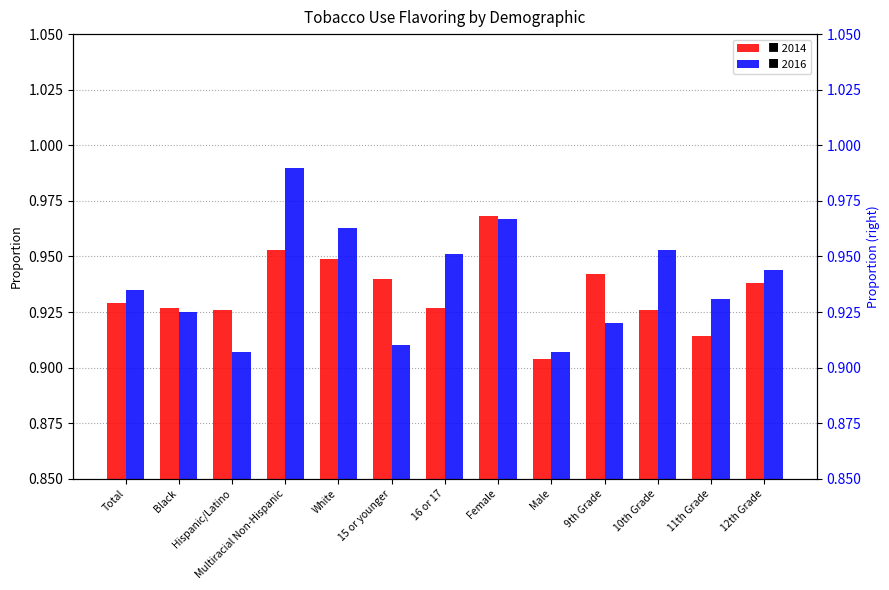

Reading right to left, what are all the values shown in this chart?

2014: 0.9	0.9	0.9	0.9	0.9	1.0	0.9	0.9	0.9	1.0	0.9	0.9	0.9
2016: 0.9	0.9	1.0	0.9	0.9	1.0	1.0	0.9	1.0	1.0	0.9	0.9	0.9